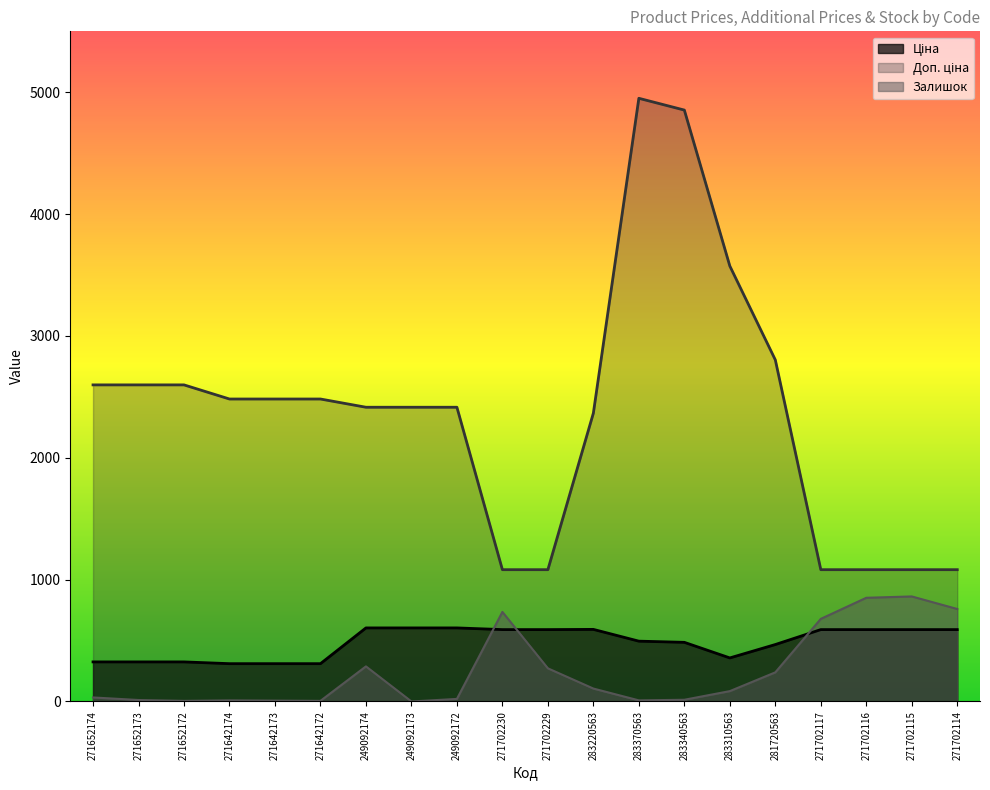

What is the difference between the highest and lowest values at 271642173?

2475.4